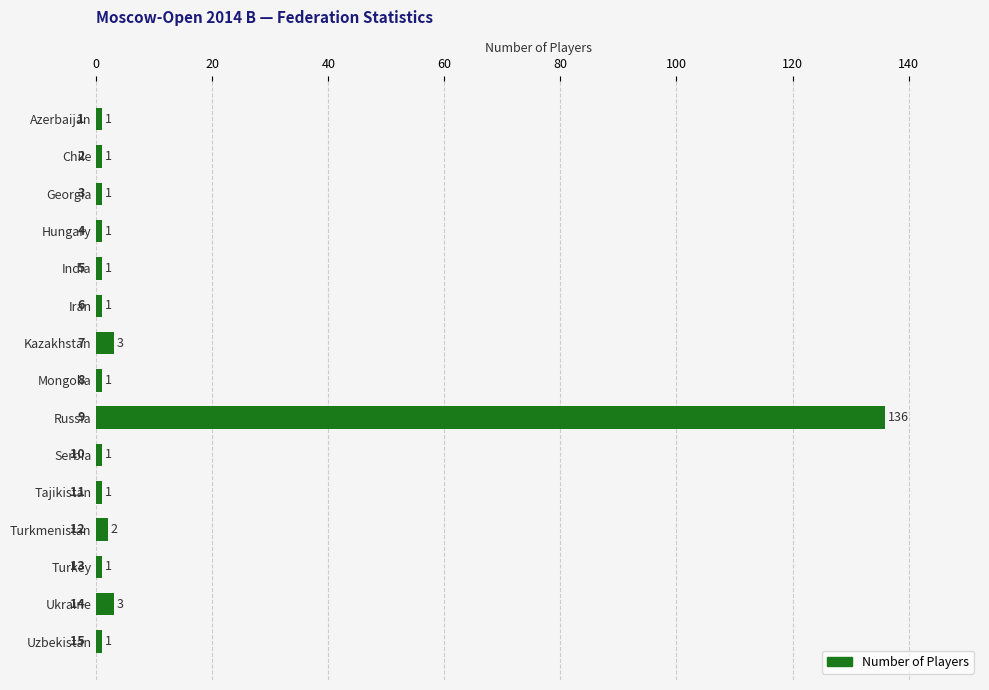

What is the average value?

10